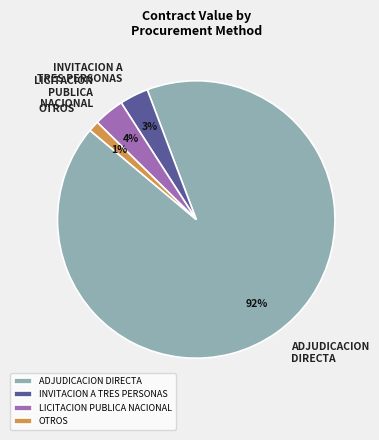

How many segments does this pie chart have?

4